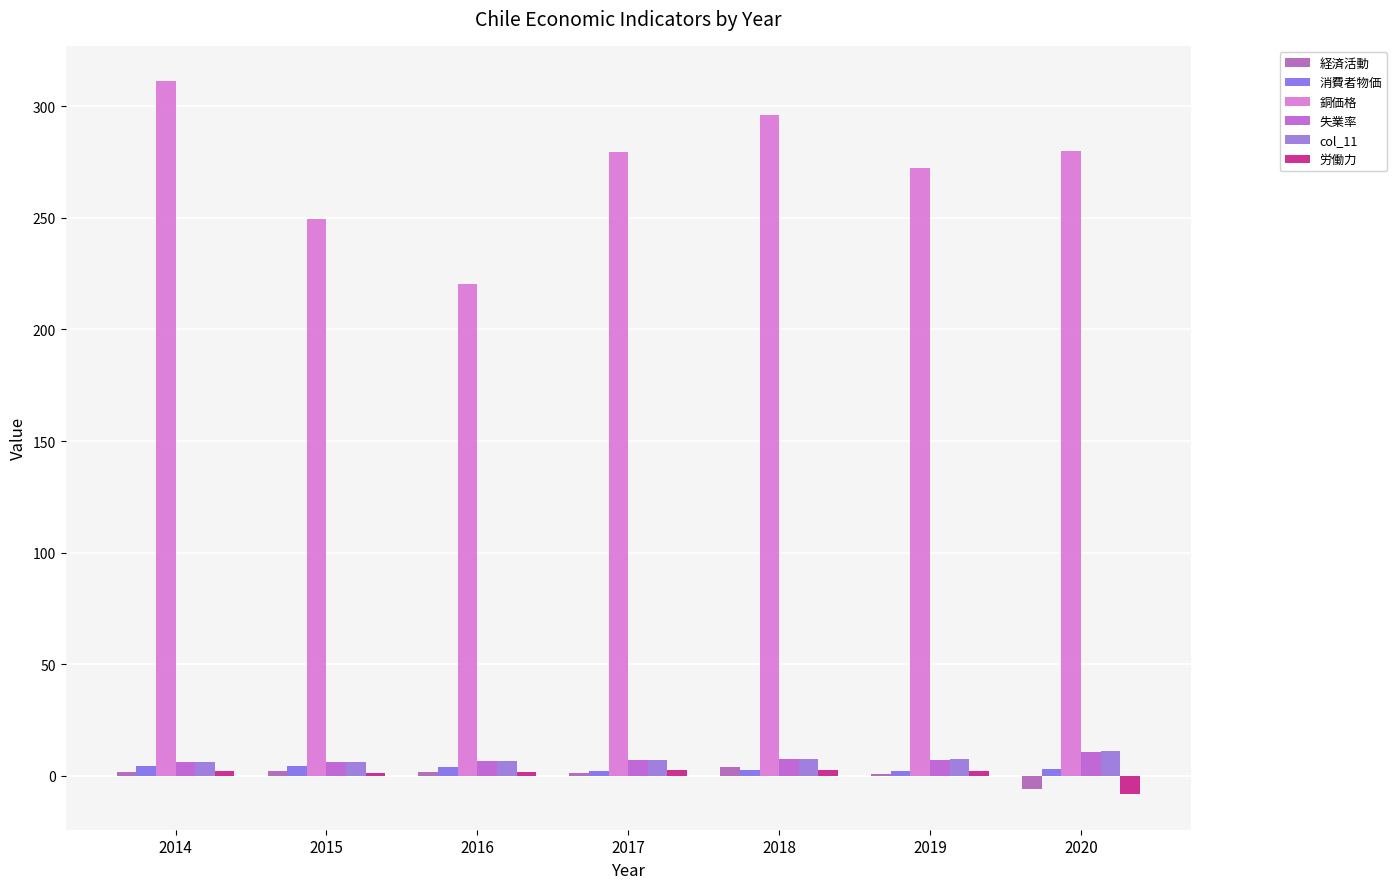

Count the number of categories in the chart.

7